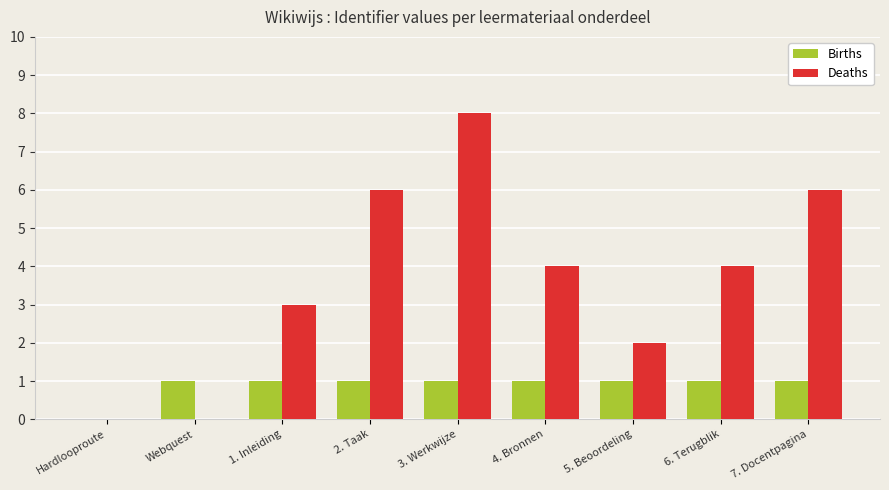

Reading left to right, what are all the values shown in this chart?

Births: Hardlooproute=0	Webquest=1	1. Inleiding=1	2. Taak=1	3. Werkwijze=1	4. Bronnen=1	5. Beoordeling=1	6. Terugblik=1	7. Docentpagina=1
Deaths: Hardlooproute=0	Webquest=0	1. Inleiding=3	2. Taak=6	3. Werkwijze=8	4. Bronnen=4	5. Beoordeling=2	6. Terugblik=4	7. Docentpagina=6